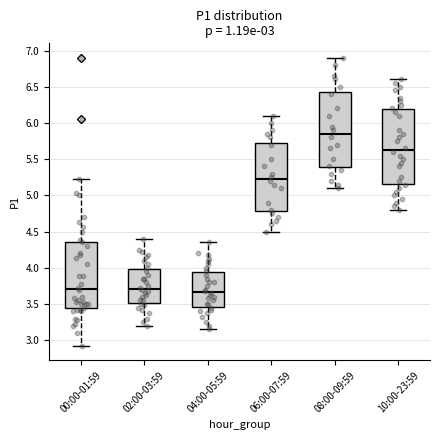

Which box's median line is the highest?

08:00-09:59